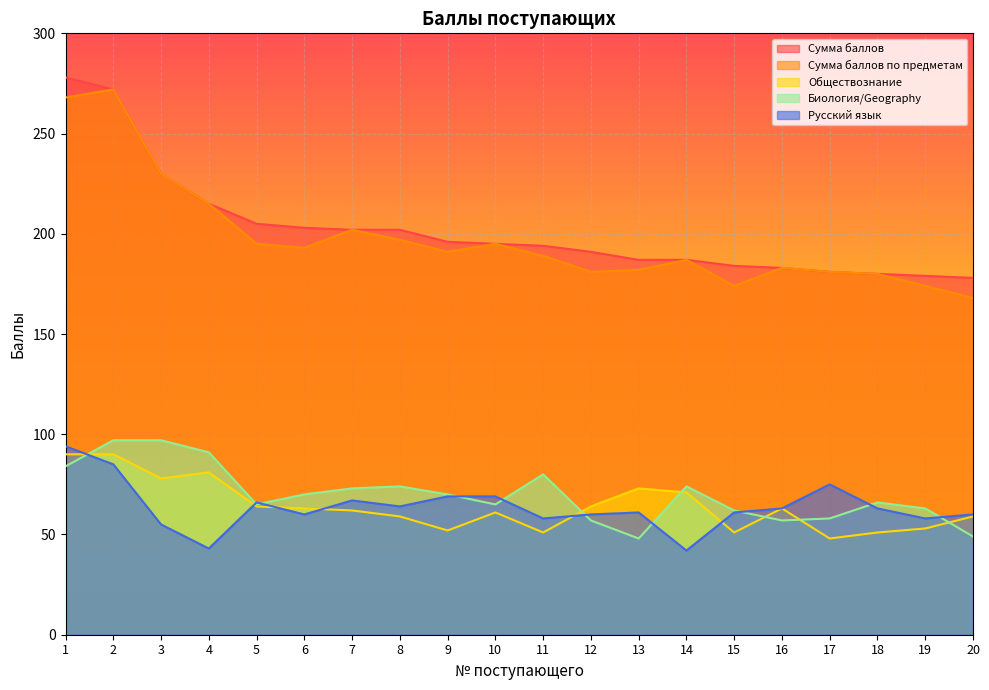

The value of Биология/Geography at 6 is 120. True or false?

False